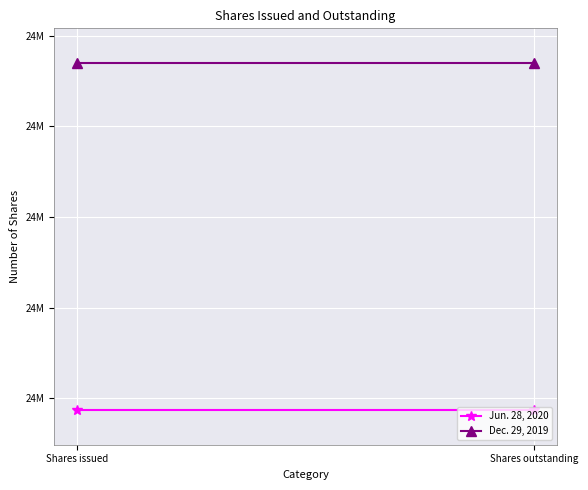

List the series in order of their overall mean, lowest first.

Jun. 28, 2020, Dec. 29, 2019